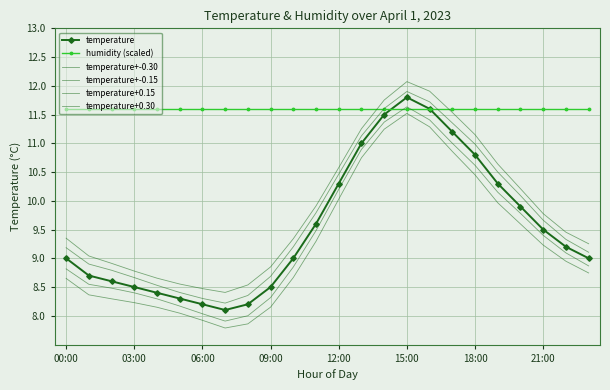

What is the difference between the second highest and second lowest values in the temperature+0.30 series?

3.4